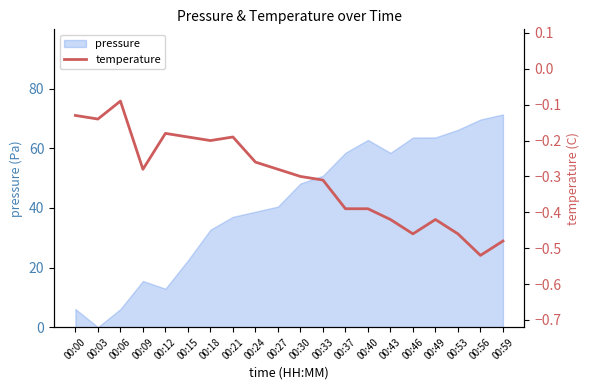

What is the sum of all values?

-6.1